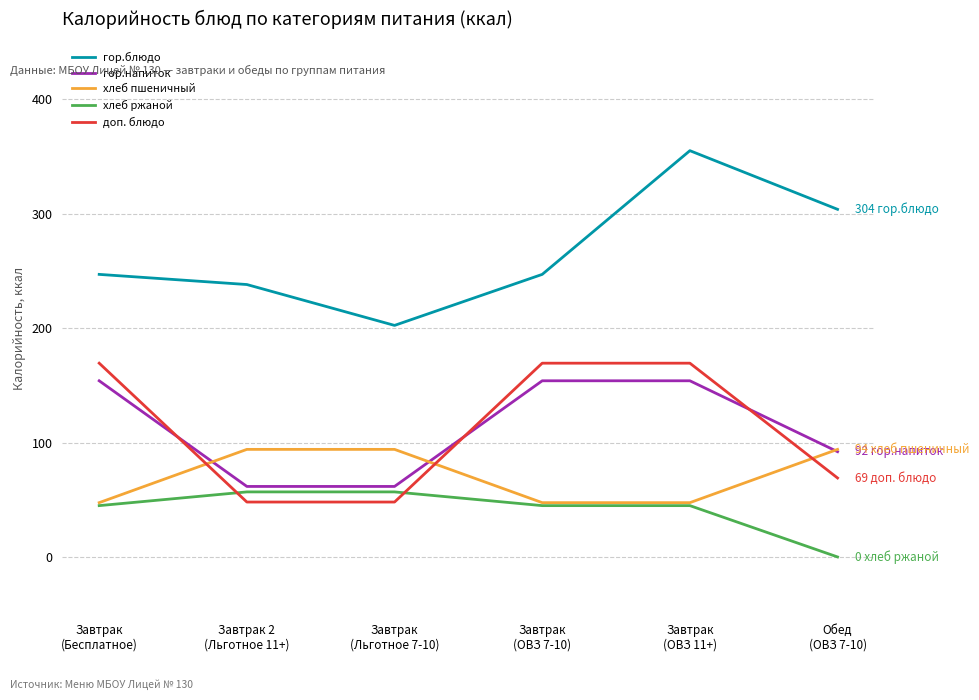

Which label corresponds to the smallest value in the chart?

Обед
(ОВЗ 7-10)